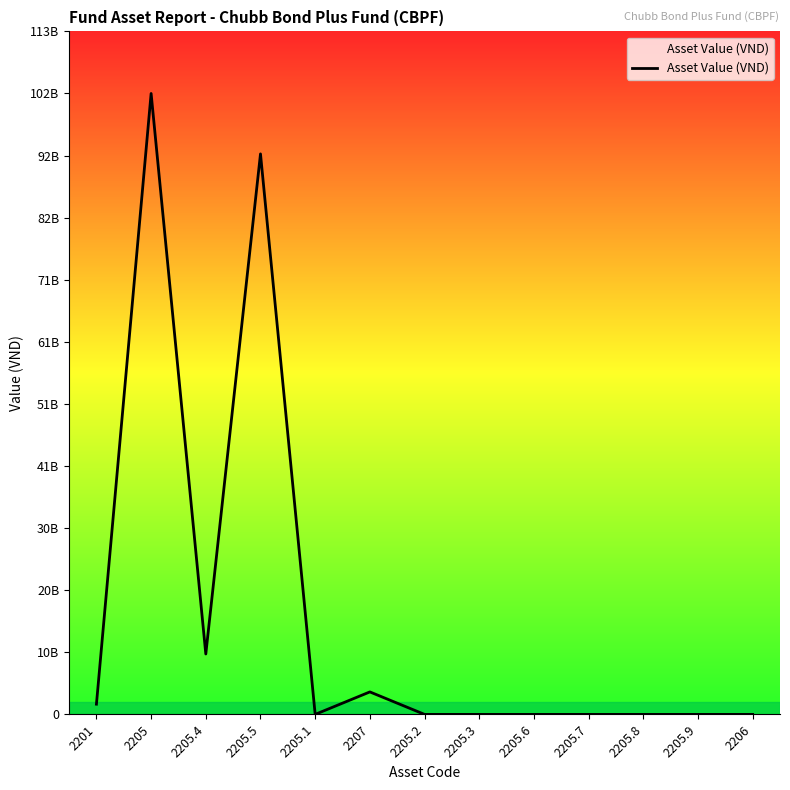

Does the chart have visible grid lines?

No